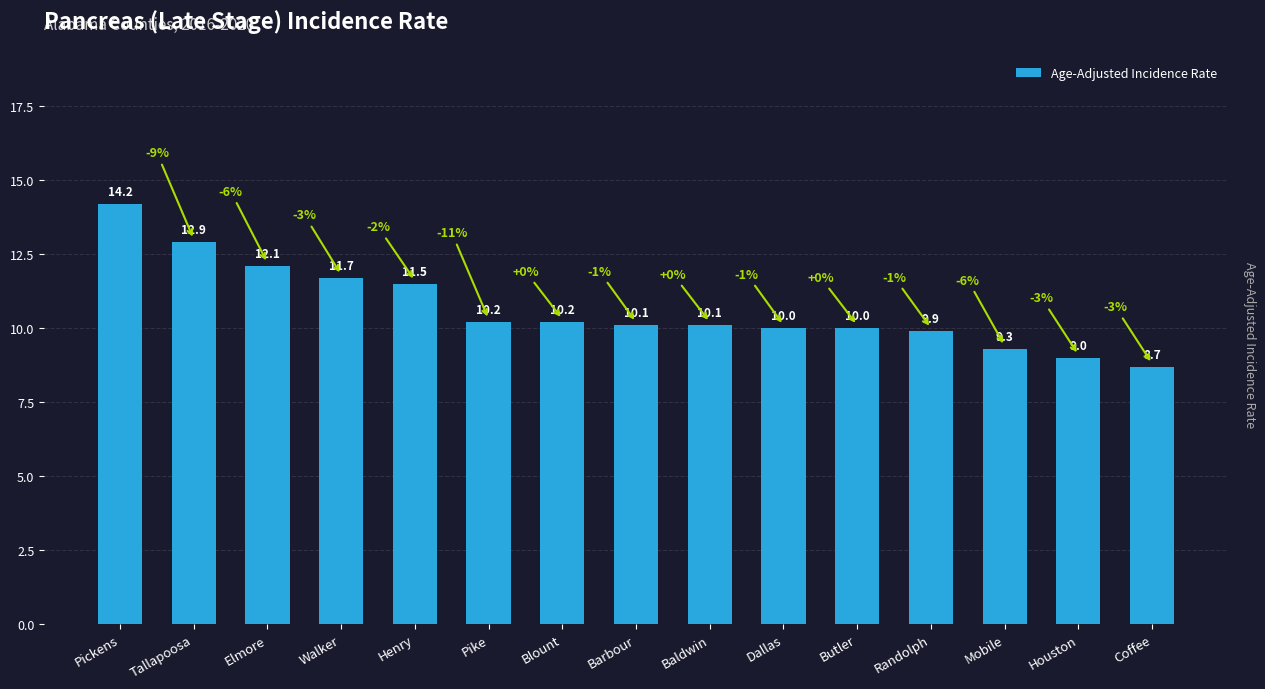

Approximately how many times larger is the value at Houston compared to Dallas?

0.9